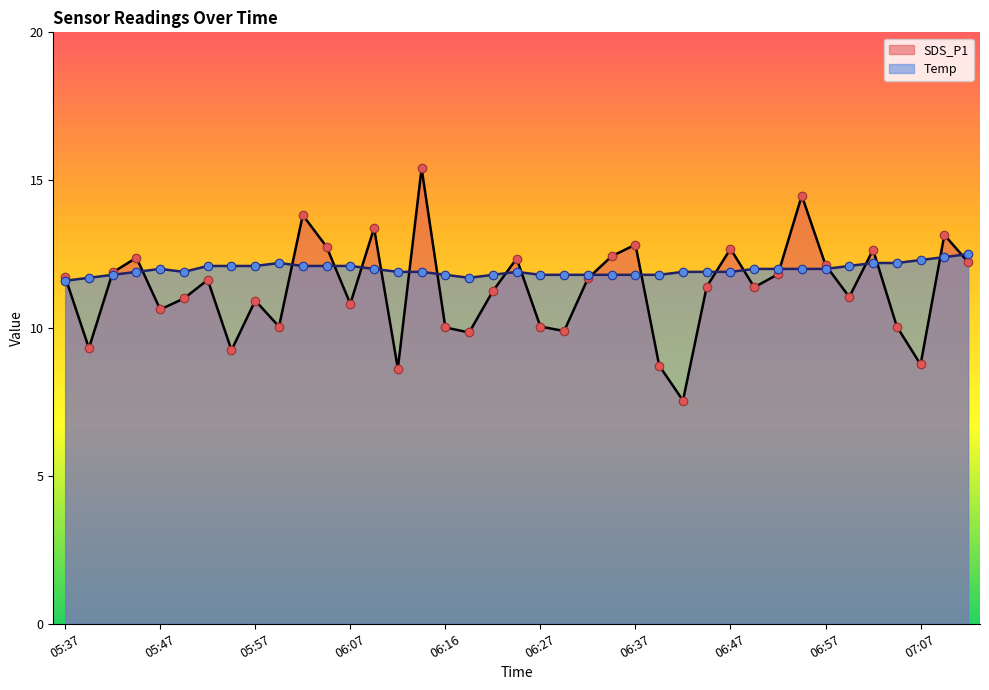

What are all the series names shown in the legend?

SDS_P1, Temp